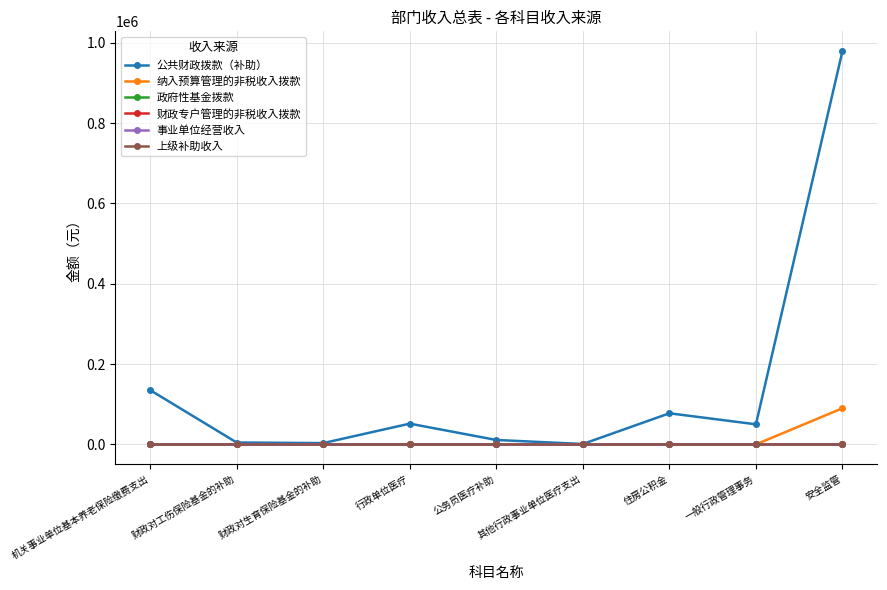

Reading left to right, transcribe all the data shown in this chart.

公共财政拨款（补助）: 机关事业单位基本养老保险缴费支出=135215	财政对工伤保险基金的补助=4696	财政对生育保险基金的补助=3227	行政单位医疗=51631	公务员医疗补助=11016	其他行政事业单位医疗支出=975	住房公积金=77446	一般行政管理事务=50000	安全监管=979442
纳入预算管理的非税收入拨款: 机关事业单位基本养老保险缴费支出=0	财政对工伤保险基金的补助=0	财政对生育保险基金的补助=0	行政单位医疗=0	公务员医疗补助=0	其他行政事业单位医疗支出=0	住房公积金=0	一般行政管理事务=0	安全监管=90000
政府性基金拨款: 机关事业单位基本养老保险缴费支出=0	财政对工伤保险基金的补助=0	财政对生育保险基金的补助=0	行政单位医疗=0	公务员医疗补助=0	其他行政事业单位医疗支出=0	住房公积金=0	一般行政管理事务=0	安全监管=0
财政专户管理的非税收入拨款: 机关事业单位基本养老保险缴费支出=0	财政对工伤保险基金的补助=0	财政对生育保险基金的补助=0	行政单位医疗=0	公务员医疗补助=0	其他行政事业单位医疗支出=0	住房公积金=0	一般行政管理事务=0	安全监管=0
事业单位经营收入: 机关事业单位基本养老保险缴费支出=0	财政对工伤保险基金的补助=0	财政对生育保险基金的补助=0	行政单位医疗=0	公务员医疗补助=0	其他行政事业单位医疗支出=0	住房公积金=0	一般行政管理事务=0	安全监管=0
上级补助收入: 机关事业单位基本养老保险缴费支出=0	财政对工伤保险基金的补助=0	财政对生育保险基金的补助=0	行政单位医疗=0	公务员医疗补助=0	其他行政事业单位医疗支出=0	住房公积金=0	一般行政管理事务=0	安全监管=0